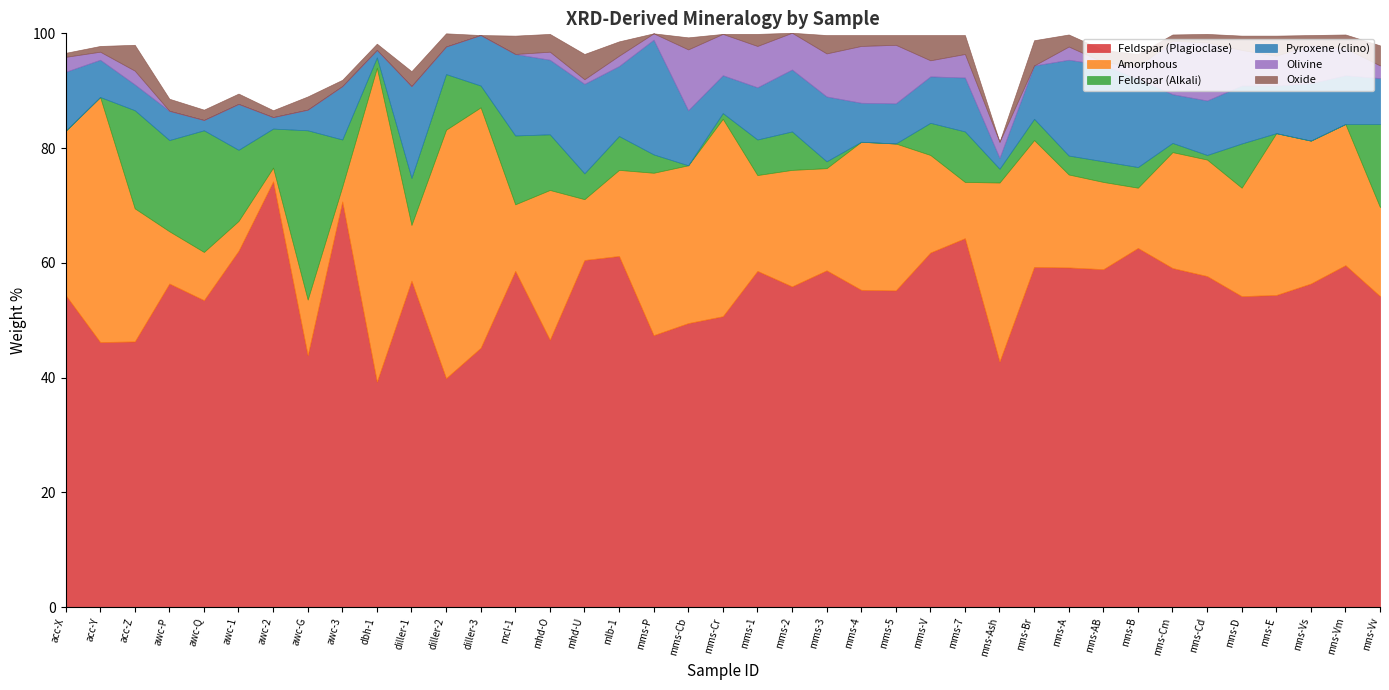

Reading left to right, extract all data points from this chart.

Feldspar (Plagioclase): acc-X=54.4	acc-Y=46.2	acc-Z=46.3	awc-P=56.4	awc-Q=53.5	awc-1=62.1	awc-2=74.2	awc-G=43.9	awc-3=70.7	dbh-1=39.3	diller-1=56.9	diller-2=39.9	diller-3=45.2	mcl-1=58.6	mhd-O=46.6	mhd-U=60.5	mlb-1=61.2	mms-P=47.4	mms-Cb=49.5	mms-Cr=50.7	mms-1=58.6	mms-2=55.9	mms-3=58.7	mms-4=55.3	mms-5=55.2	mms-V=61.8	mms-7=64.3	mns-Ash=42.8	mns-Br=59.3	mns-A=59.2	mns-AB=58.9	mns-B=62.6	mns-Cm=59.1	mns-Cd=57.7	mns-D=54.2	mns-E=54.4	mns-Vs=56.4	mns-Vm=59.6	mns-Vv=54.2
Amorphous: acc-X=28.6	acc-Y=42.7	acc-Z=23.2	awc-P=9.1	awc-Q=8.4	awc-1=5.2	awc-2=2.4	awc-G=9.7	awc-3=2.6	dbh-1=54.7	diller-1=9.7	diller-2=43.3	diller-3=41.9	mcl-1=11.6	mhd-O=26.1	mhd-U=10.6	mlb-1=15.0	mms-P=28.3	mms-Cb=27.5	mms-Cr=34.4	mms-1=16.7	mms-2=20.3	mms-3=17.8	mms-4=25.8	mms-5=25.6	mms-V=17.0	mms-7=9.8	mns-Ash=31.2	mns-Br=22.1	mns-A=16.2	mns-AB=15.2	mns-B=10.5	mns-Cm=20.2	mns-Cd=20.3	mns-D=18.9	mns-E=28.2	mns-Vs=24.9	mns-Vm=24.6	mns-Vv=15.5
Feldspar (Alkali): acc-X=0.0	acc-Y=0.0	acc-Z=17.1	awc-P=15.9	awc-Q=21.2	awc-1=12.4	awc-2=6.8	awc-G=29.5	awc-3=8.2	dbh-1=1.8	diller-1=8.2	diller-2=9.7	diller-3=3.8	mcl-1=12.0	mhd-O=9.7	mhd-U=4.5	mlb-1=5.9	mms-P=3.2	mms-Cb=0.0	mms-Cr=1.0	mms-1=6.2	mms-2=6.7	mms-3=1.2	mms-4=0.0	mms-5=0.0	mms-V=5.6	mms-7=8.8	mns-Ash=2.4	mns-Br=3.7	mns-A=3.3	mns-AB=3.6	mns-B=3.6	mns-Cm=1.6	mns-Cd=0.8	mns-D=7.7	mns-E=0.0	mns-Vs=0.0	mns-Vm=0.0	mns-Vv=14.5
Pyroxene (clino): acc-X=10.3	acc-Y=6.5	acc-Z=4.5	awc-P=5.1	awc-Q=1.8	awc-1=8.0	awc-2=2.0	awc-G=3.6	awc-3=9.3	dbh-1=1.3	diller-1=16.0	diller-2=4.8	diller-3=8.8	mcl-1=14.2	mhd-O=13.0	mhd-U=15.6	mlb-1=12.2	mms-P=20.0	mms-Cb=9.6	mms-Cr=6.6	mms-1=9.1	mms-2=10.8	mms-3=11.3	mms-4=6.8	mms-5=7.0	mms-V=8.1	mms-7=9.4	mns-Ash=1.9	mns-Br=9.3	mns-A=16.7	mns-AB=16.8	mns-B=15.4	mns-Cm=8.5	mns-Cd=9.5	mns-D=10.1	mns-E=8.3	mns-Vs=10.0	mns-Vm=8.5	mns-Vv=8.0
Olivine: acc-X=2.6	acc-Y=1.4	acc-Z=2.4	awc-P=0.0	awc-Q=0.0	awc-1=0.0	awc-2=0.0	awc-G=0.0	awc-3=0.0	dbh-1=0.0	diller-1=0.0	diller-2=0.0	diller-3=0.0	mcl-1=0.0	mhd-O=1.4	mhd-U=0.8	mlb-1=1.8	mms-P=1.1	mms-Cb=10.6	mms-Cr=7.2	mms-1=7.2	mms-2=6.4	mms-3=7.5	mms-4=9.9	mms-5=10.2	mms-V=2.8	mms-7=4.1	mns-Ash=2.8	mns-Br=0.0	mns-A=2.3	mns-AB=0.5	mns-B=2.1	mns-Cm=9.3	mns-Cd=10.1	mns-D=6.2	mns-E=5.2	mns-Vs=6.7	mns-Vm=4.7	mns-Vv=2.2
Oxide: acc-X=0.7	acc-Y=1.0	acc-Z=4.5	awc-P=2.1	awc-Q=1.8	awc-1=1.8	awc-2=1.2	awc-G=2.3	awc-3=1.1	dbh-1=1.1	diller-1=2.6	diller-2=2.3	diller-3=0.0	mcl-1=3.2	mhd-O=3.1	mhd-U=4.4	mlb-1=2.5	mms-P=0.0	mms-Cb=2.1	mms-Cr=0.0	mms-1=2.1	mms-2=0.0	mms-3=3.2	mms-4=1.9	mms-5=1.7	mms-V=4.4	mms-7=3.3	mns-Ash=0.0	mns-Br=4.4	mns-A=2.1	mns-AB=2.1	mns-B=2.2	mns-Cm=1.1	mns-Cd=1.5	mns-D=2.5	mns-E=3.5	mns-Vs=1.7	mns-Vm=2.4	mns-Vv=3.5